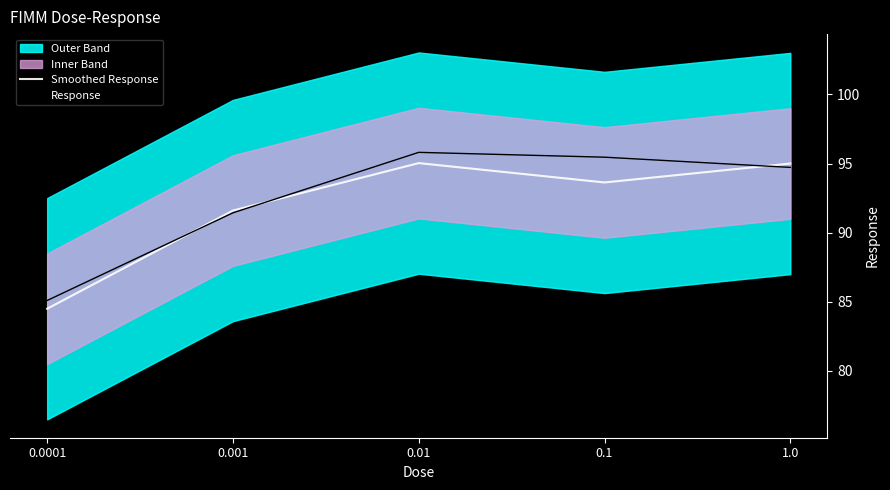

What is the highest value of the Smoothed Response series?

95.0